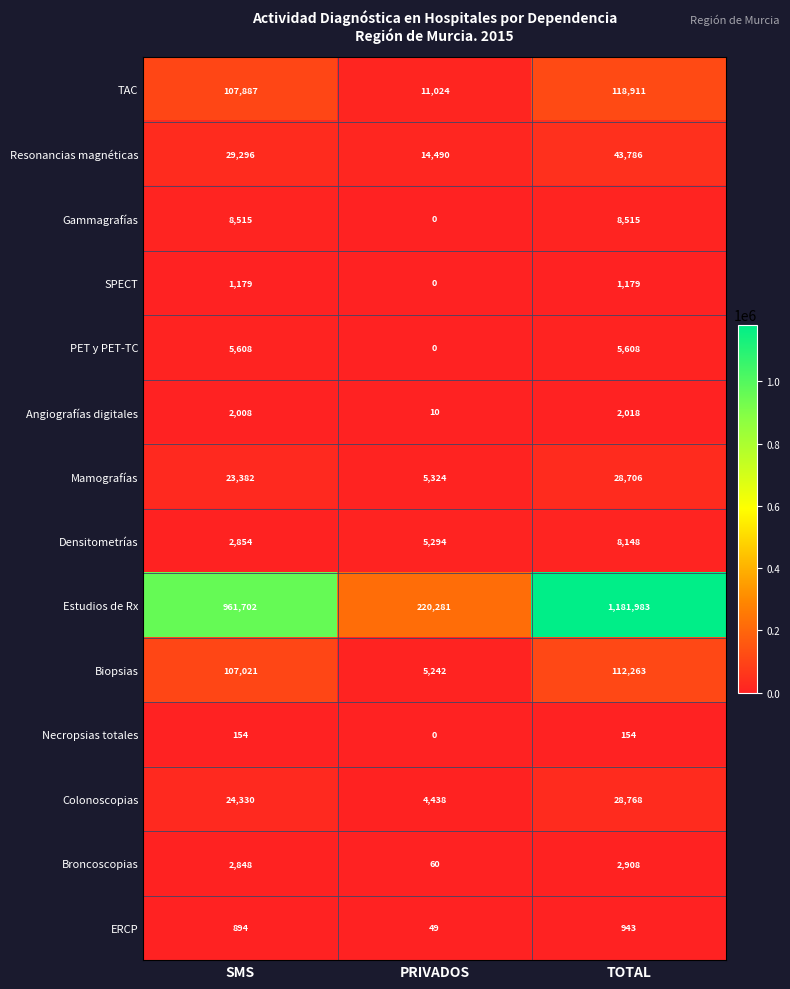

Rank the series at TOTAL from highest to lowest value.

Estudios de Rx, TAC, Biopsias, Resonancias magnéticas, Colonoscopias, Mamografías, Gammagrafías, Densitometrías, PET y PET-TC, Broncoscopias, Angiografías digitales, SPECT, ERCP, Necropsias totales